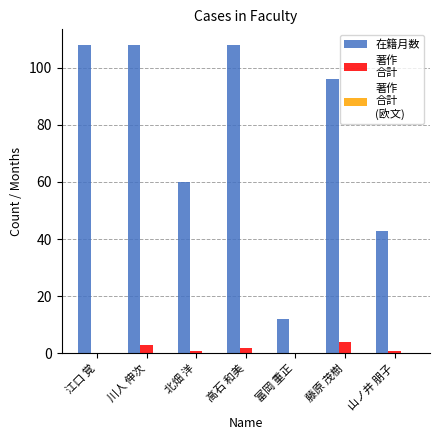

What is the total value across all series at 川人 伸次?

111